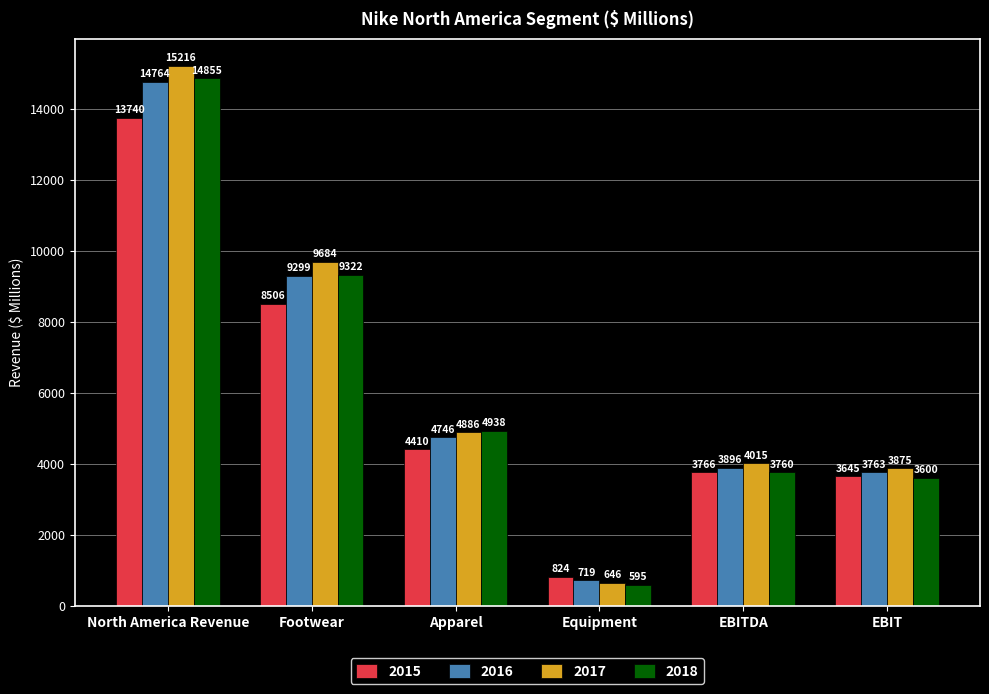

Count the number of data series in this chart.

4